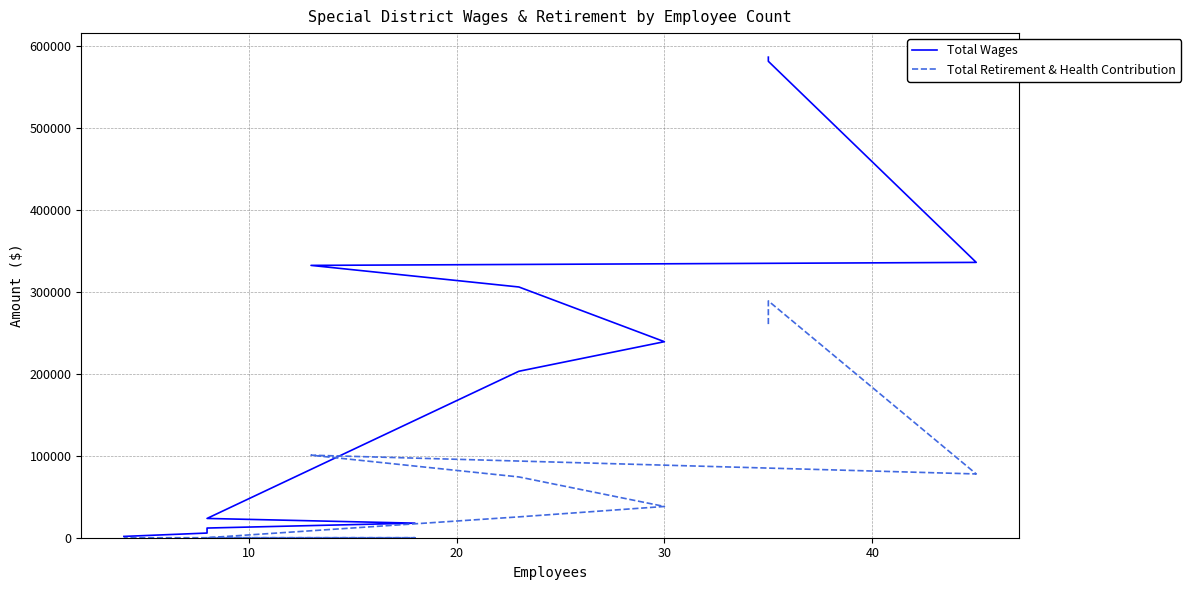

True or false: Total Wages and Total Retirement & Health Contribution cross at least once.

False